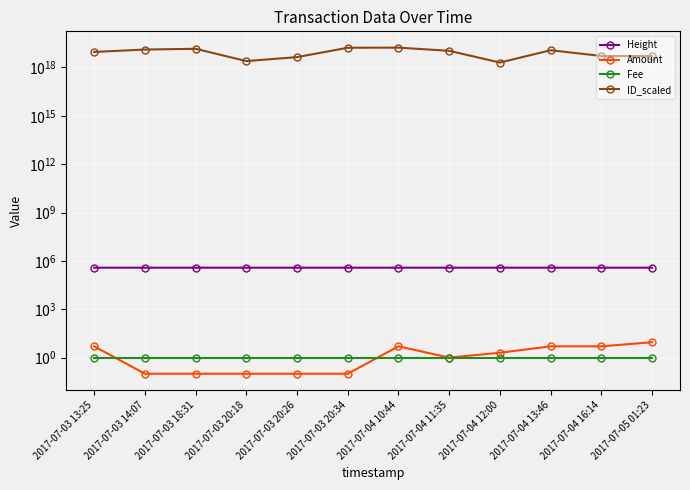

Reading left to right, list all the values displayed in this chart.

Height: 377778.0	377787.0	377852.0	377880.0	377885.0	377888.0	378091.0	378105.0	378115.0	378144.0	378174.0	378315.0
Amount: 5.0	0.1	0.1	0.1	0.1	0.1	5.0	1.0	2.0	5.0	5.0	9.0
Fee: 1.0	1.0	1.0	1.0	1.0	1.0	1.0	1.0	1.0	1.0	1.0	1.0
ID_scaled: 9162189672261530624.0	12894118929409763328.0	14372138920977336320.0	2479706987189482496.0	4371372339940106240.0	16676488537968674816.0	16934200788752879616.0	10740834943336673280.0	2014019539779120384.0	11684038072630425600.0	5141885760402897920.0	5046133544627991552.0